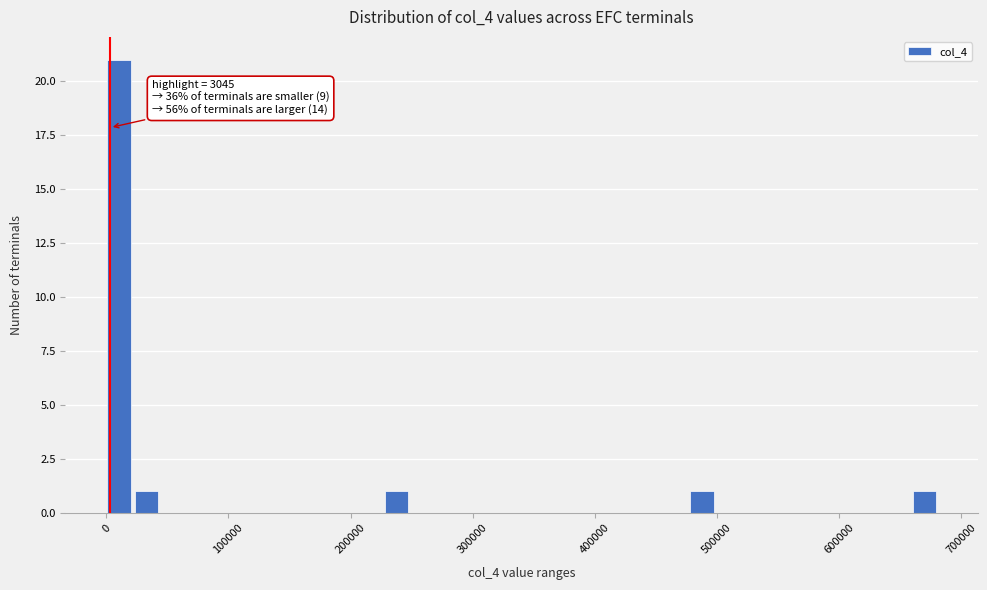

Read against the x-axis, roughly where is the centre of the tallest bar?

10000